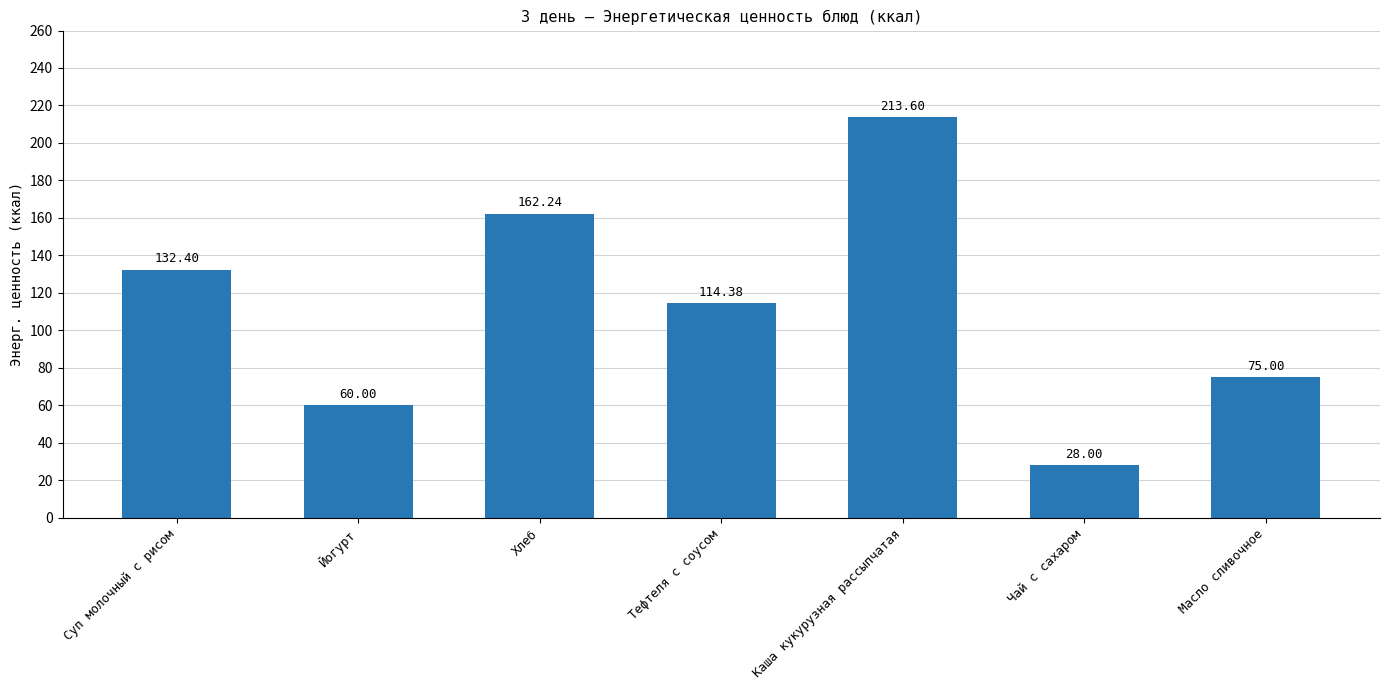

At which label does the data first exceed 114?

Суп молочный с рисом